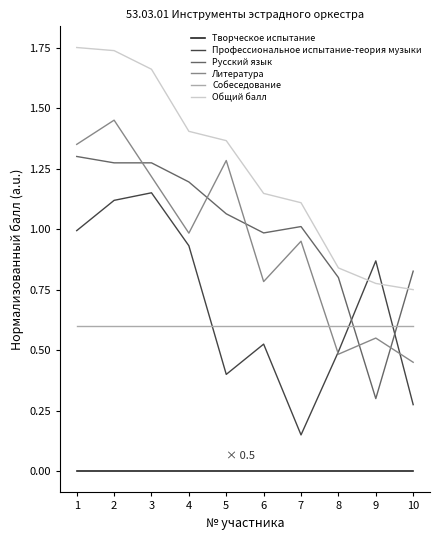

At 5, list the series in order from largest to smallest.

Общий балл, Литература, Русский язык, Собеседование, Профессиональное испытание-теория музыки, Творческое испытание